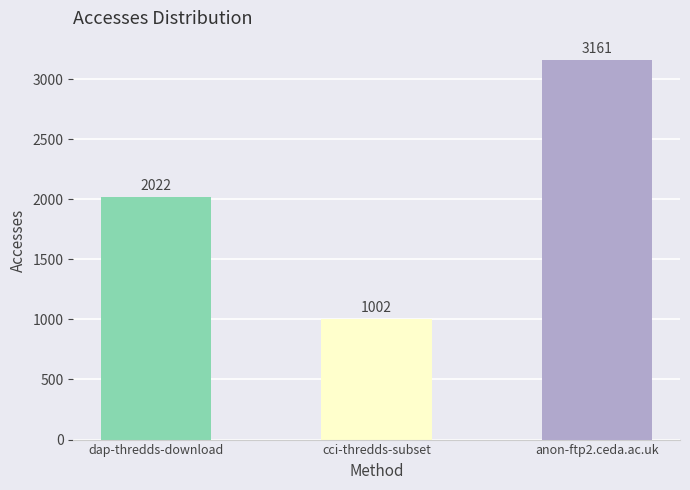

At which label is the value closest to 2081?

dap-thredds-download